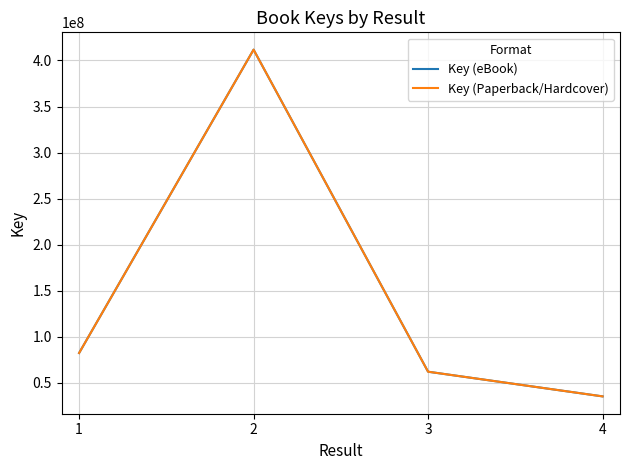

Reading left to right, list all the values displayed in this chart.

Key (eBook): 82490345	411726067	62208312	35426053
Key (Paperback/Hardcover): 82490345	411726067	62208312	35426053